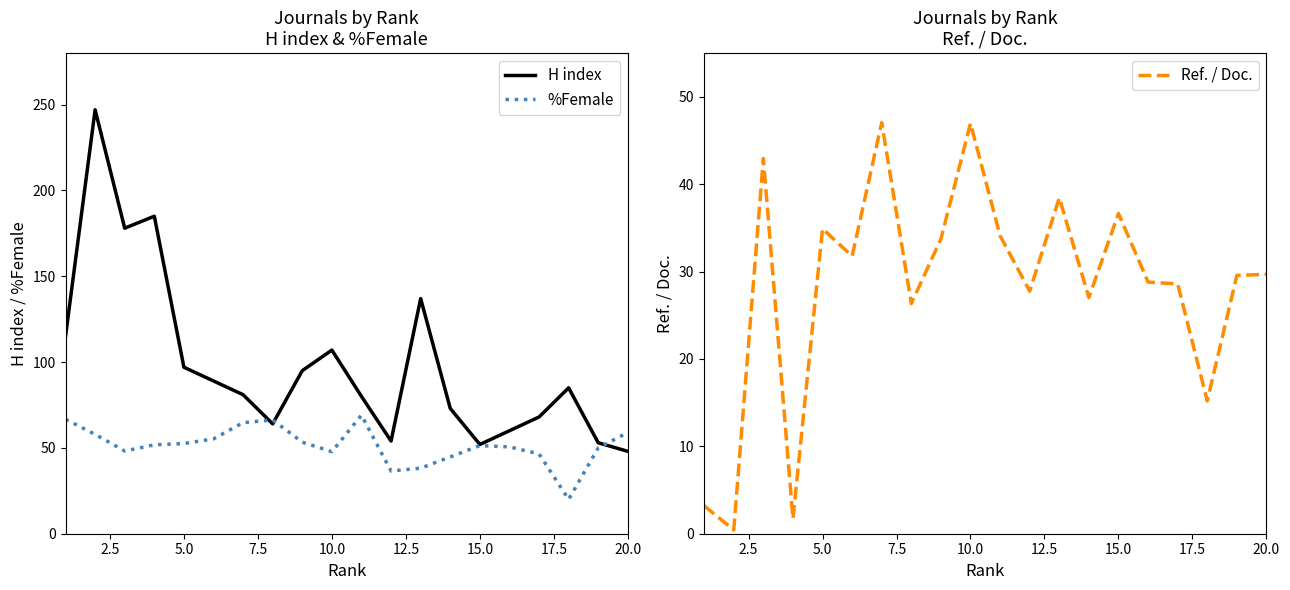

What is the minimum value for H index?

48.0